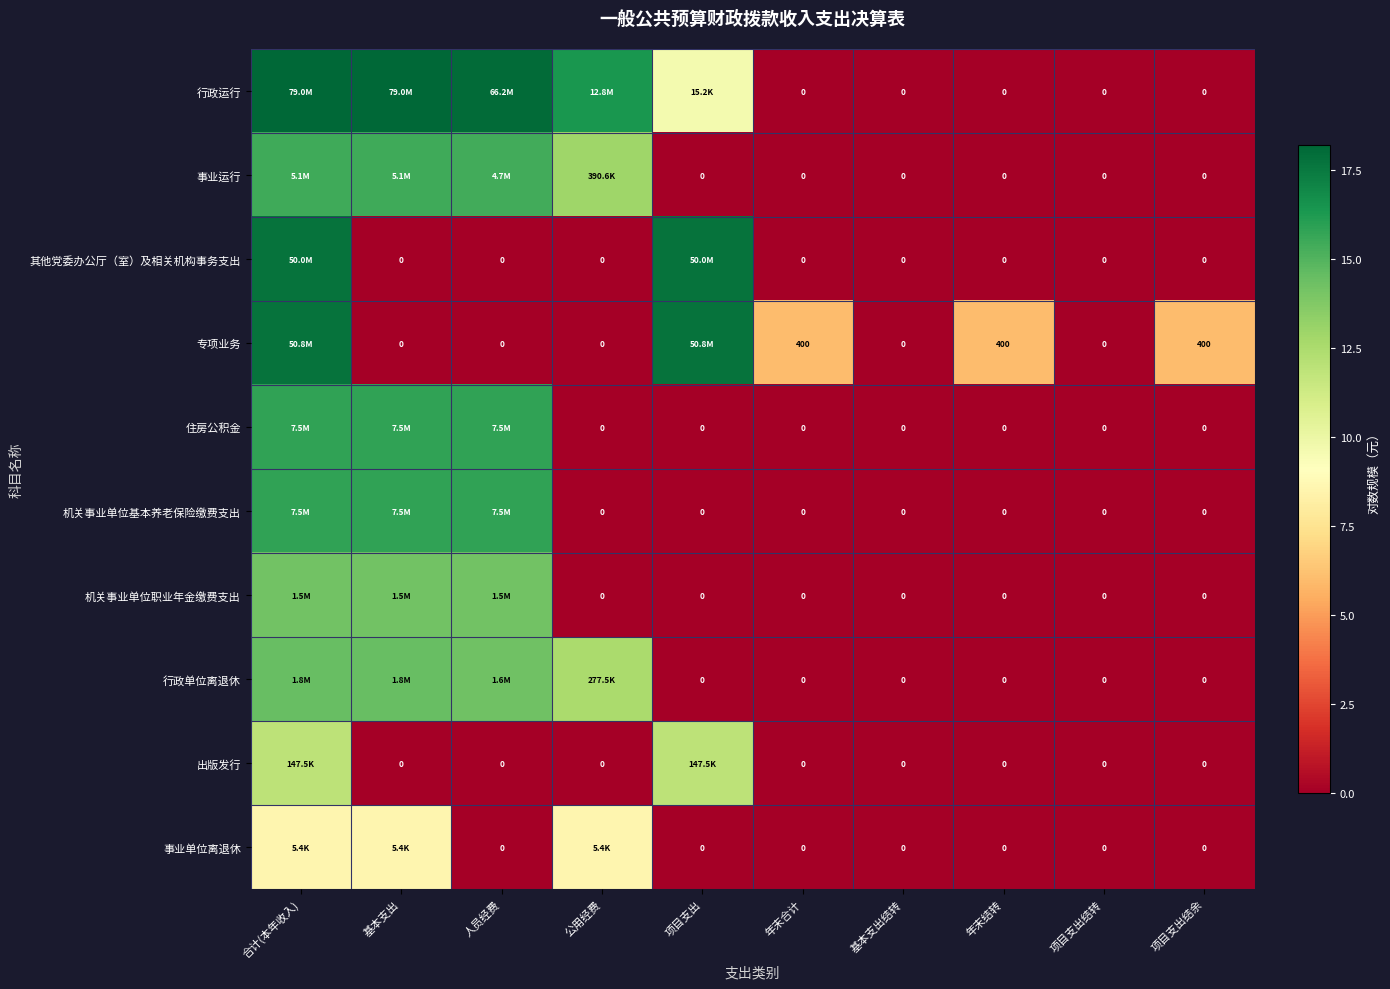

Which series changed the most between 年末结转 and 项目支出结转?

专项业务